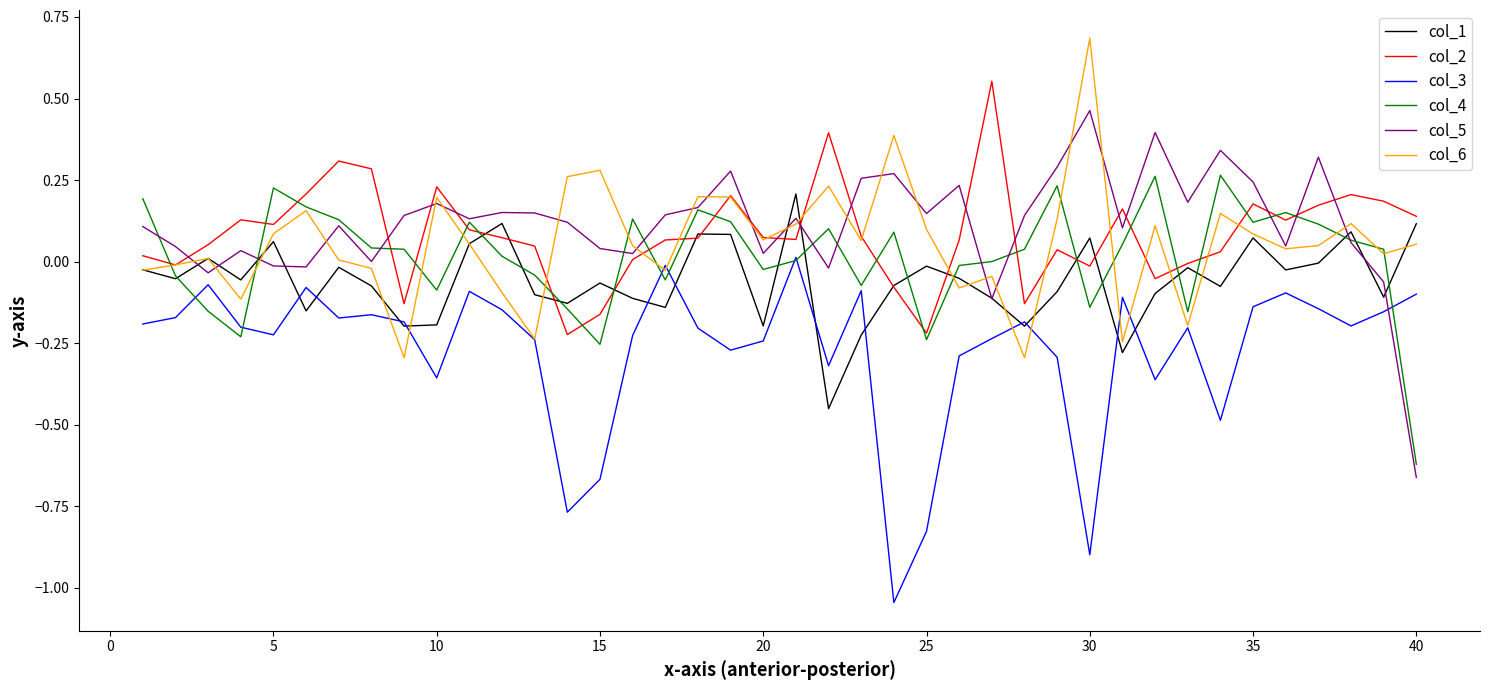

Which series has the largest range (max minus min)?

col_5